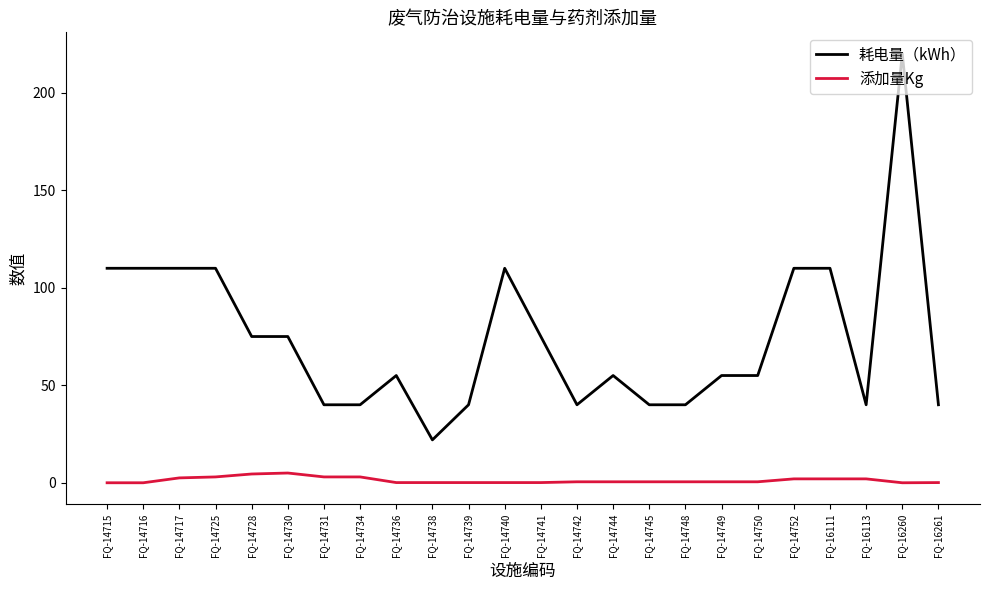

How many lines are shown in the chart?

2